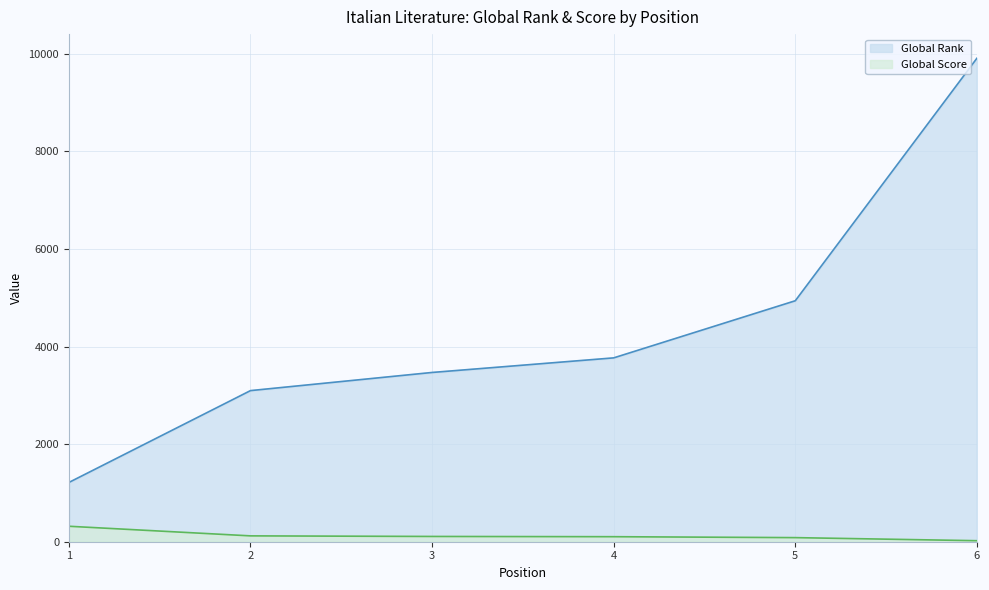

What are all the series names shown in the legend?

Global Rank, Global Score